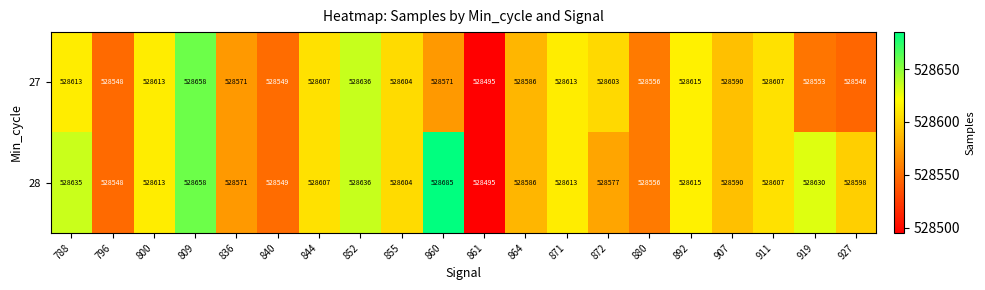

What is the highest value of the 27 series?

528658